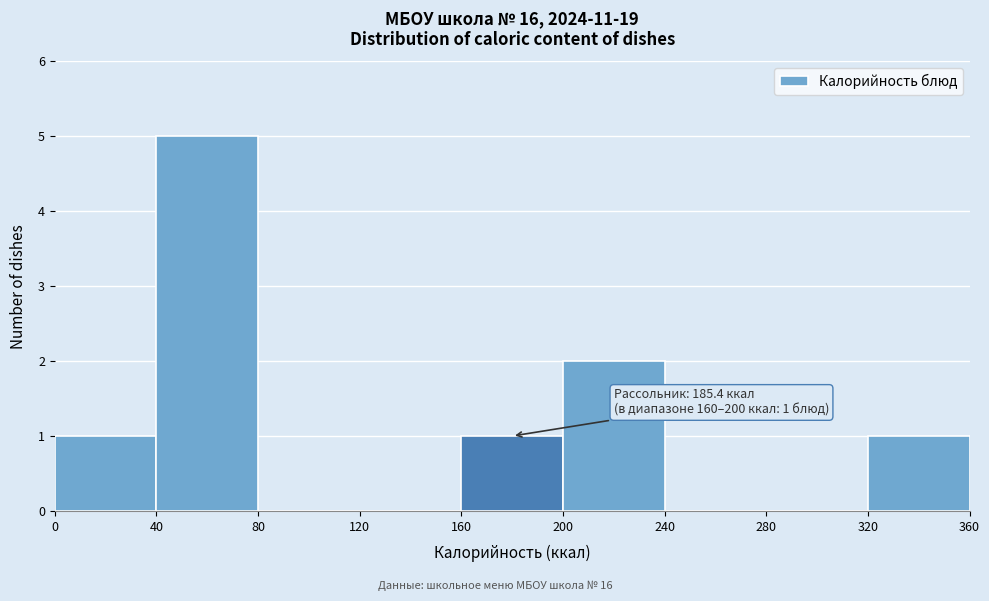

Over which range of the x-axis is the bar tallest?

40 to 80